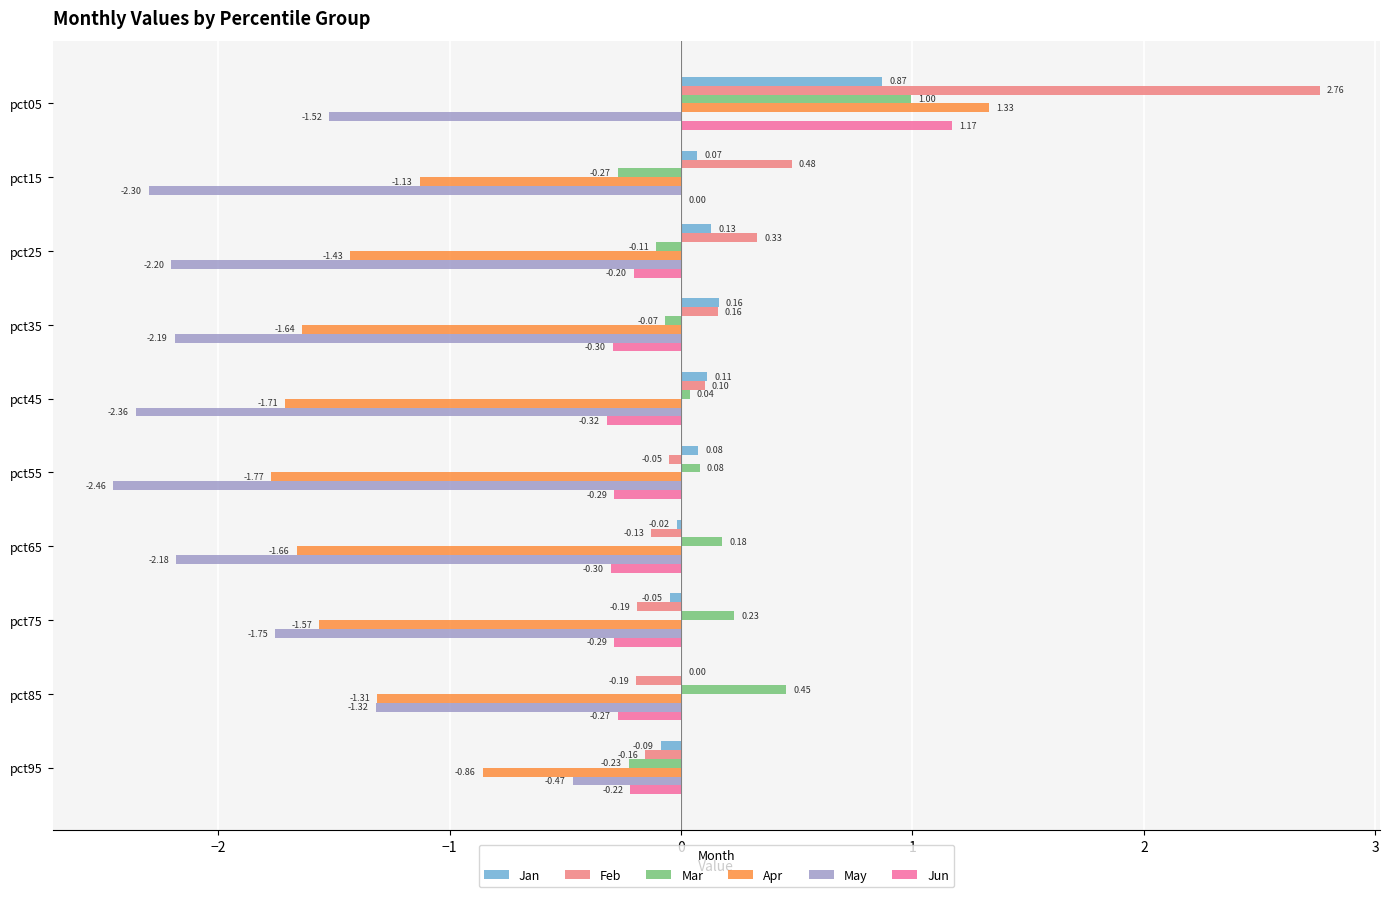

At which label is Jun closest to 0?

pct15